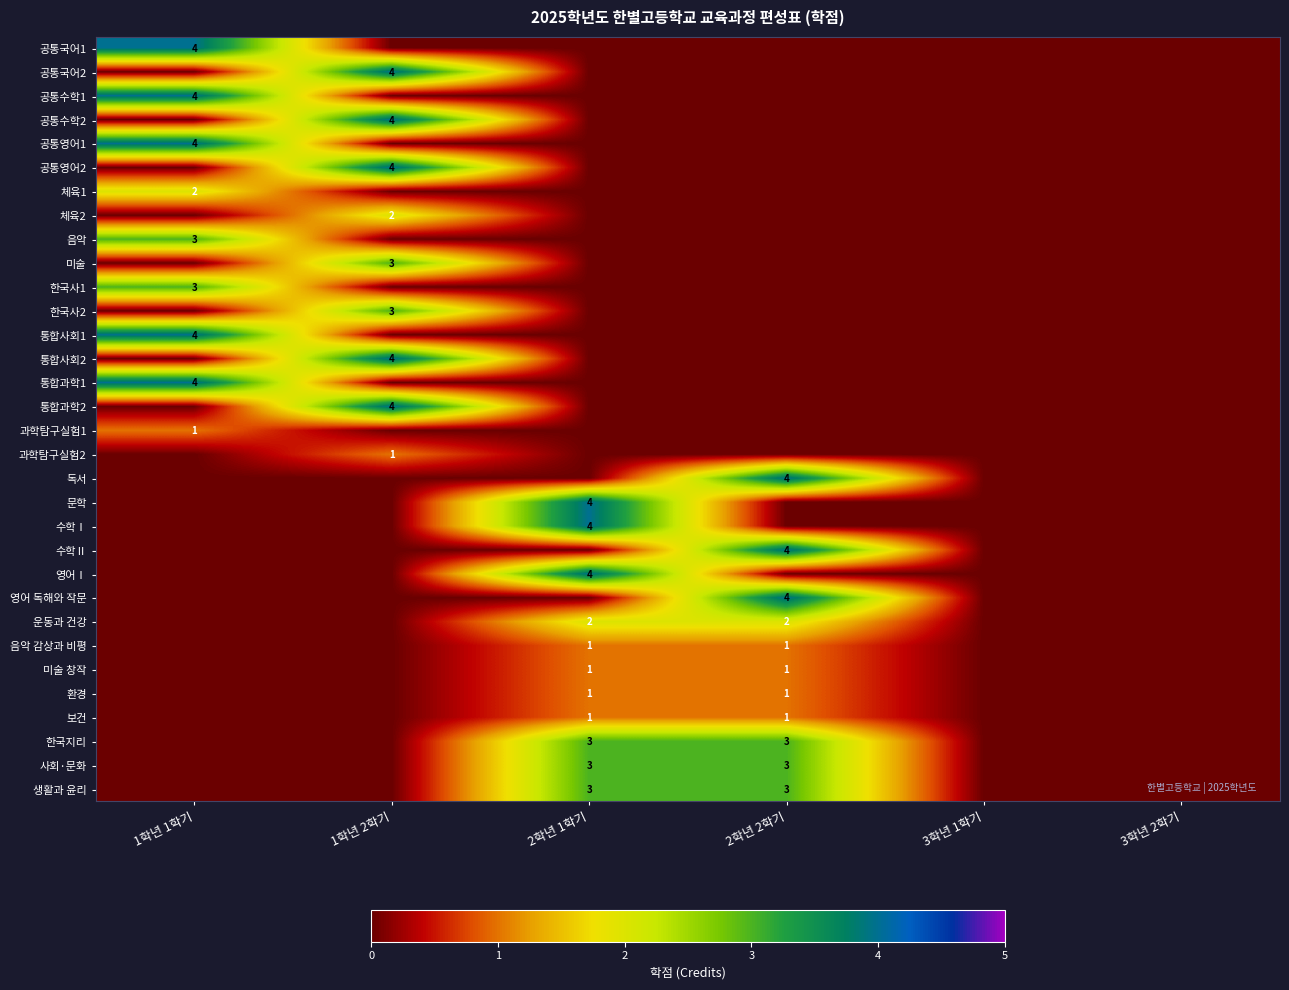

What is the greatest value displayed?

4